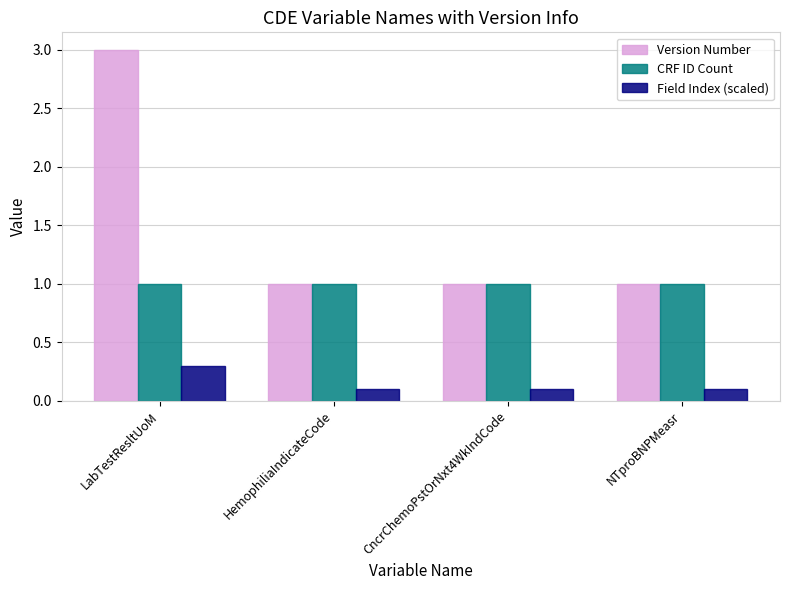

Which category has the highest value across all series?

LabTestResltUoM